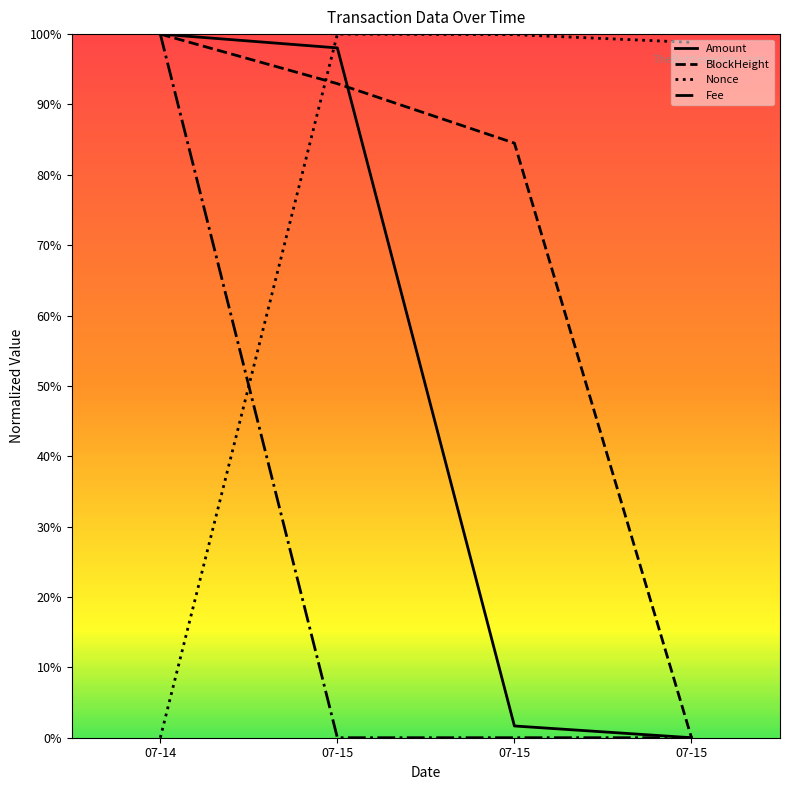

Reading left to right, extract all data points from this chart.

Amount: 1.0	1.0	0.0	0.0
BlockHeight: 1.0	0.9	0.8	0.0
Nonce: 0.0	1.0	1.0	1.0
Fee: 1.0	0.0	0.0	0.0